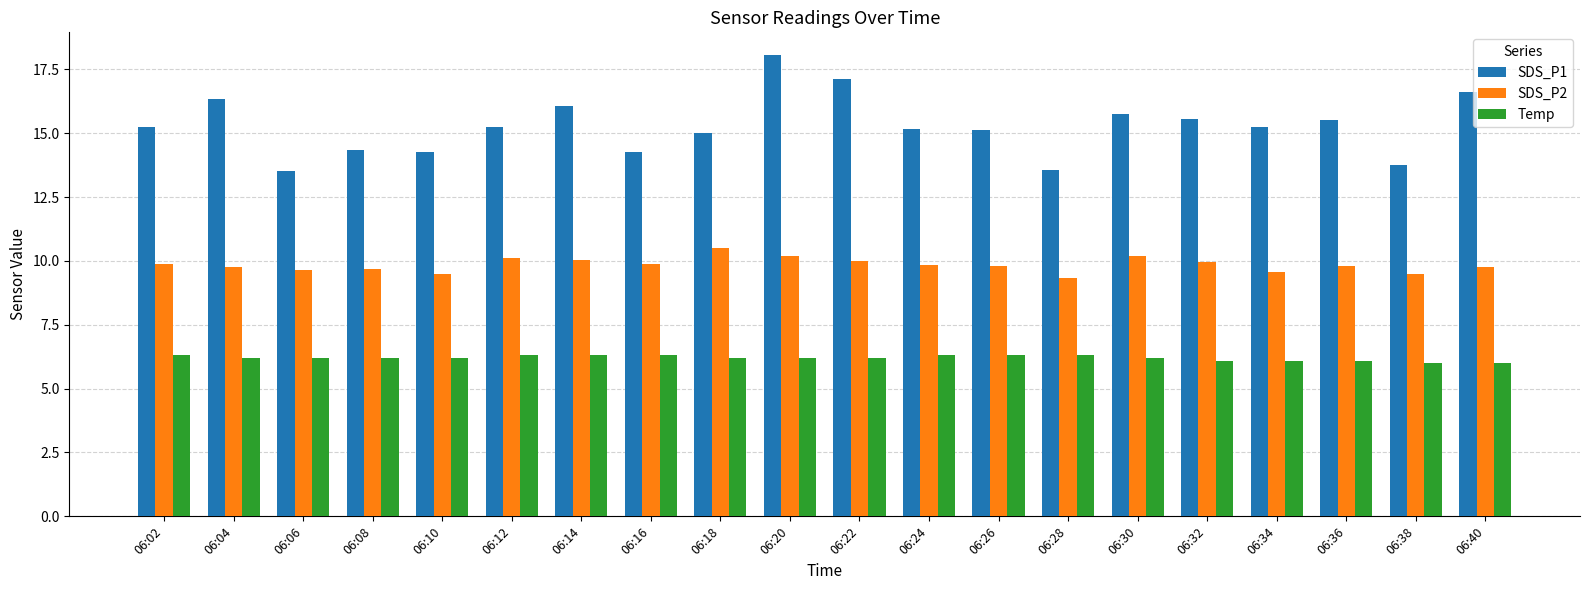

What is the maximum value shown in the chart?

18.1